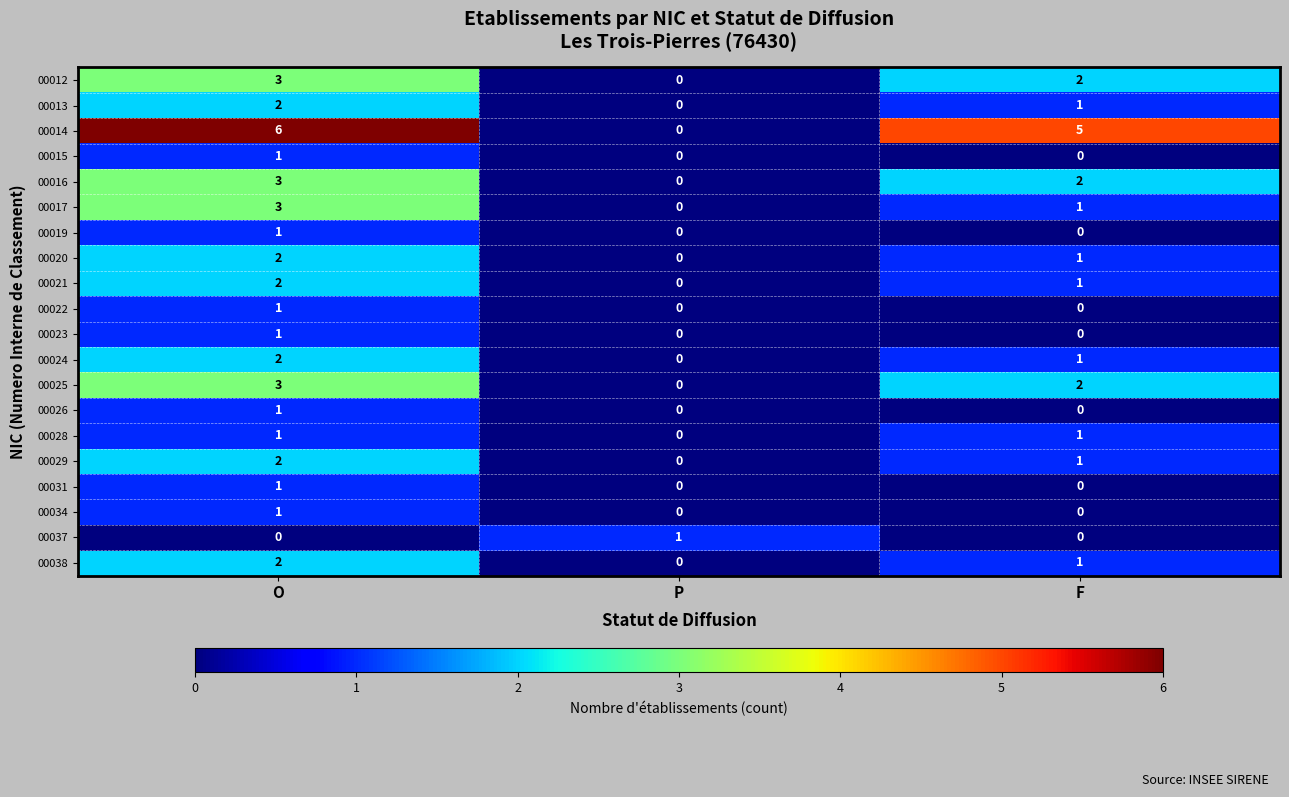

How many values in 00025 are above zero?

2